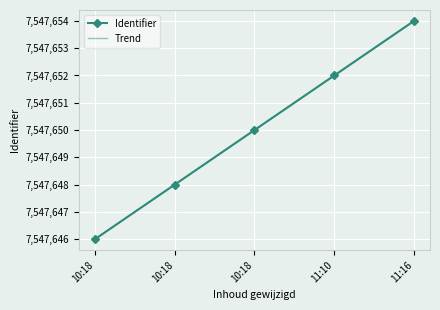

Rank the series at 10:18 from lowest to highest value.

Trend, Identifier